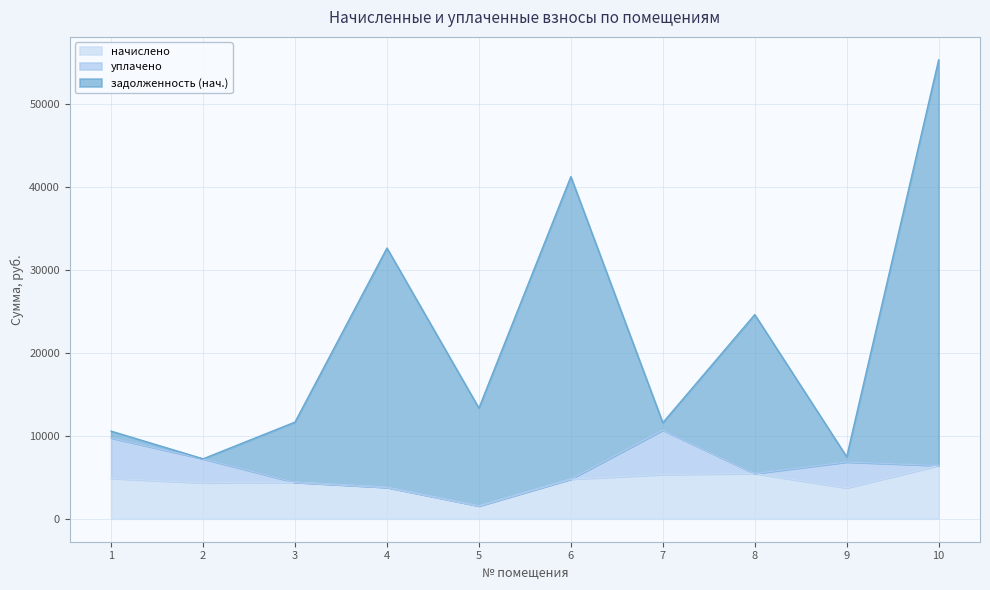

What is the sum of the начислено values at 10 and 6?

11197.4